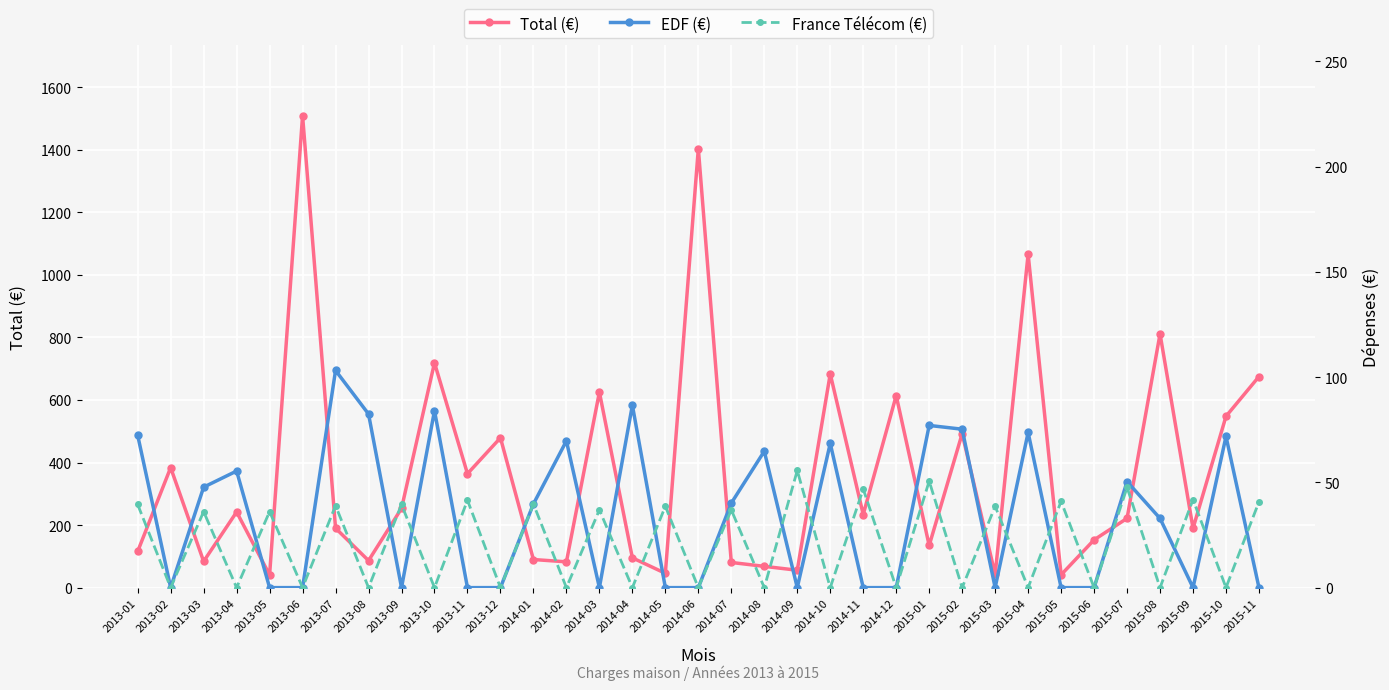

What is the total value across all series at 2015-03?

80.7